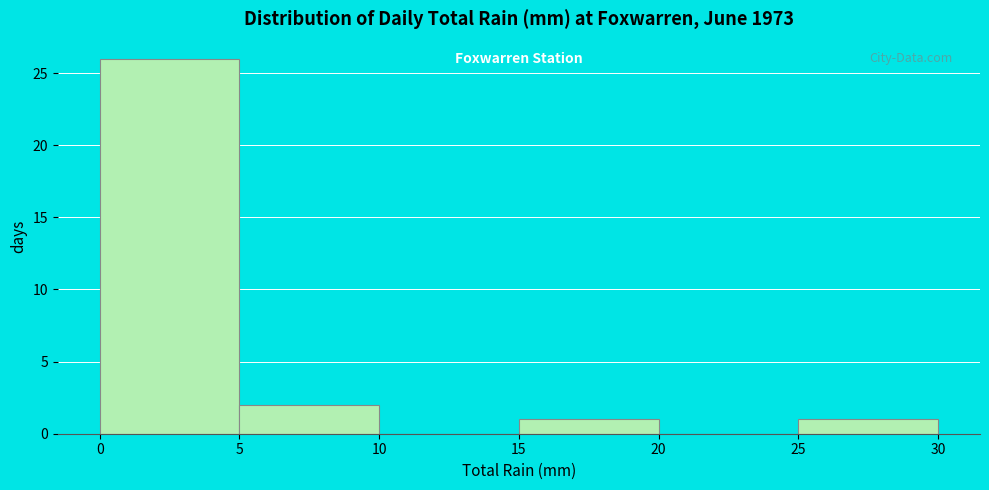

Reading left to right, transcribe this chart: for each bar, give the range it covers on the x-axis and its height. The values are not printed on the chart, so give them approximately, as read against the axis.

0 to 5: 26
5 to 10: 2
10 to 15: 0
15 to 20: 1
20 to 25: 0
25 to 30: 1